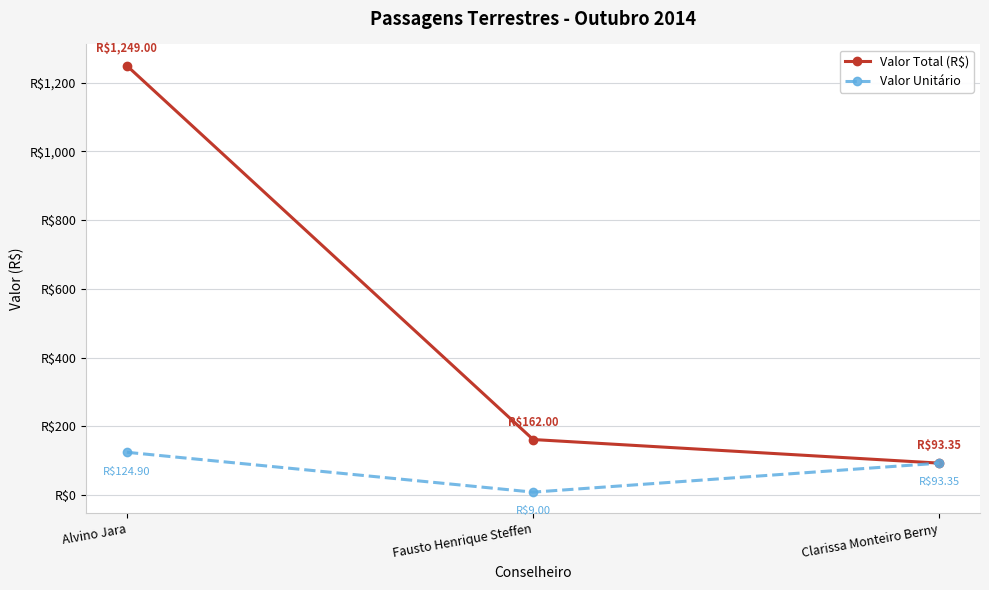

At which label is Valor Unitário closest to 66?

Clarissa Monteiro Berny